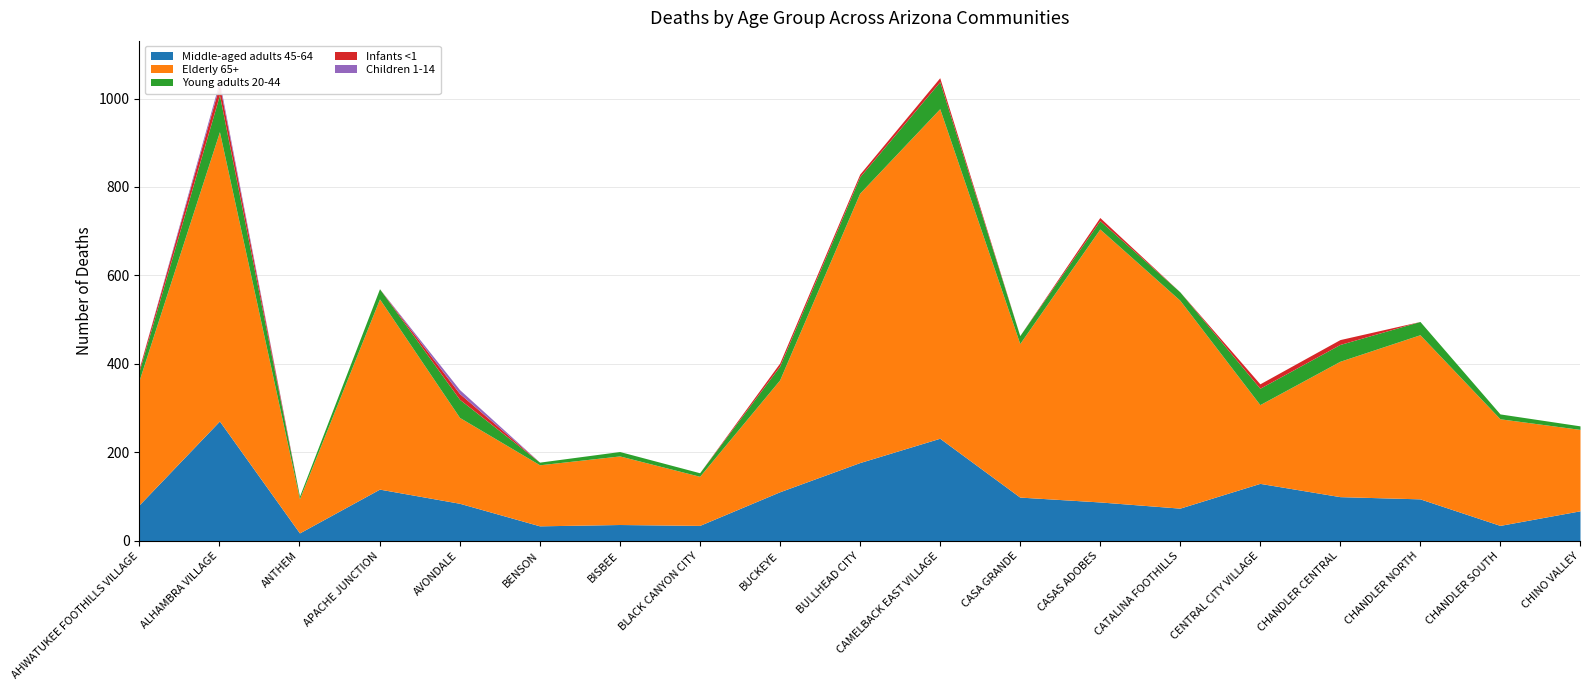

Reading left to right, what are all the values shown in this chart?

Middle-aged adults 45-64: 82	271	18	117	85	34	37	35	111	177	232	99	88	74	130	100	95	35	68
Elderly 65+: 283	654	77	430	194	138	155	111	253	609	745	347	617	470	178	306	371	241	184
Young adults 20-44: 21	83	6	23	41	6	10	8	31	37	61	18	19	19	37	38	30	11	8
Infants <1: 6	23	0	0	13	0	0	0	7	6	9	0	7	0	10	11	0	0	0
Children 1-14: 0	8	0	0	9	0	0	0	0	0	0	0	0	0	0	0	0	0	0